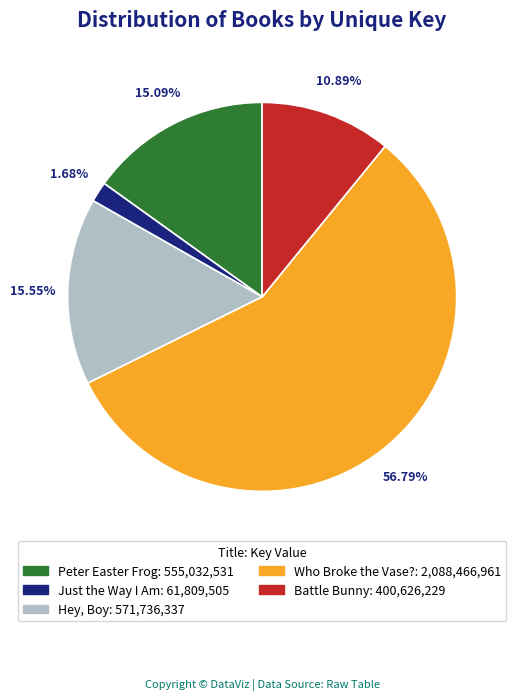

Combined, what portion of the pie is Hey, Boy and Just the Way I Am?

17.2%